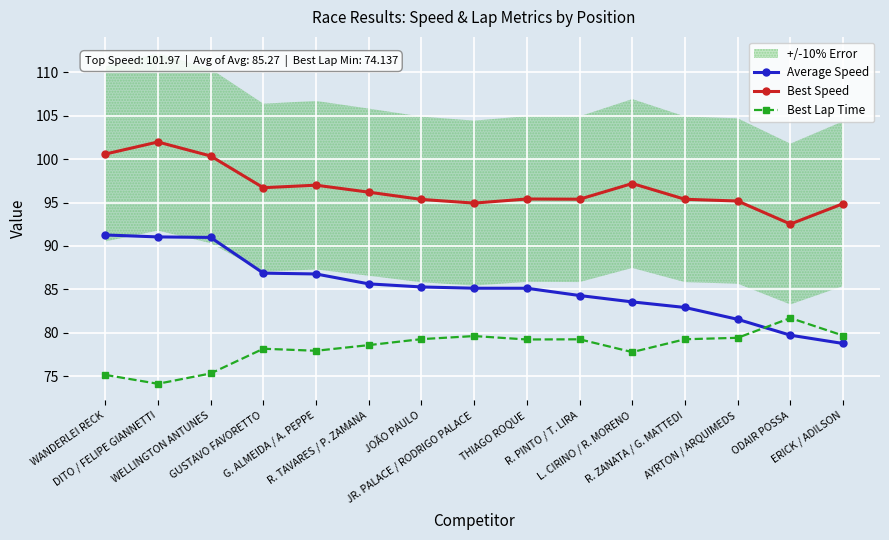

How many data points in Average Speed are above 85?

9